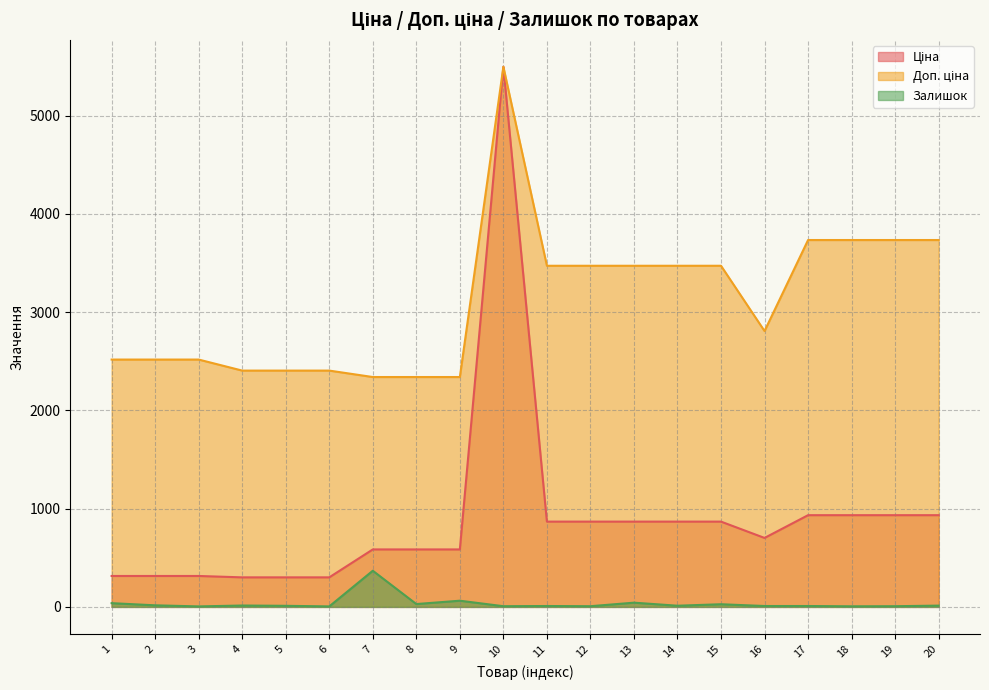

At 1, list the series in order from largest to smallest.

Доп. ціна, Ціна, Залишок